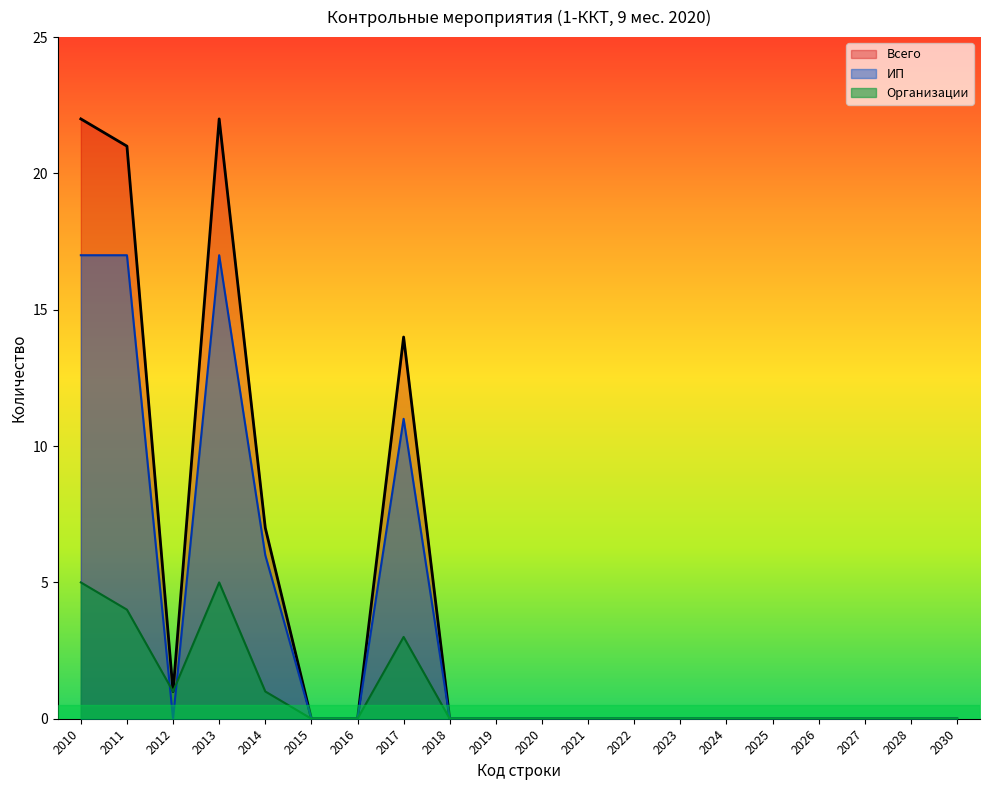

True or false: ИП has a value of 6 at 2014.

True